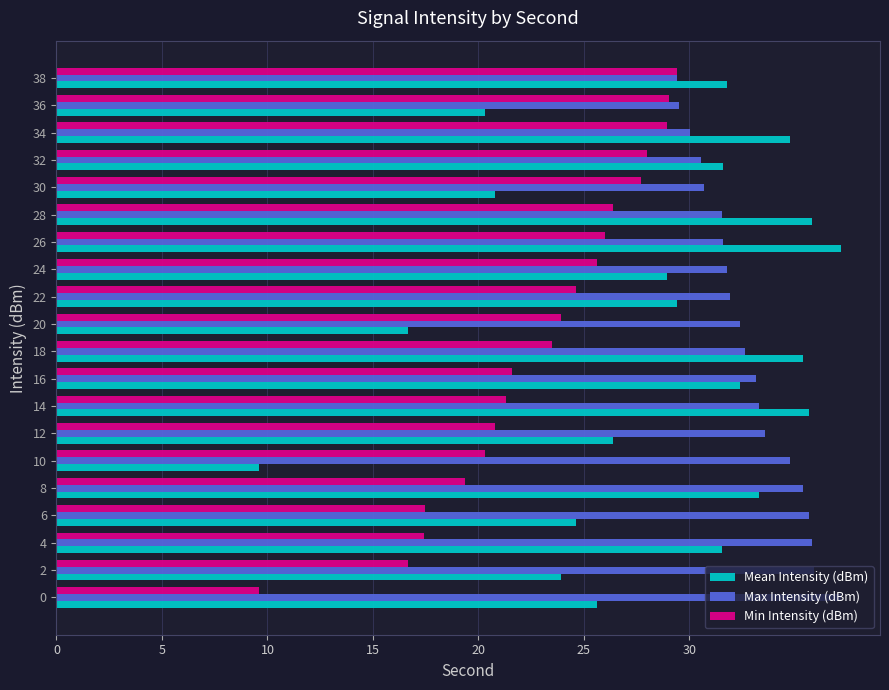

What is the average value of the Max Intensity (dBm) series?

32.8